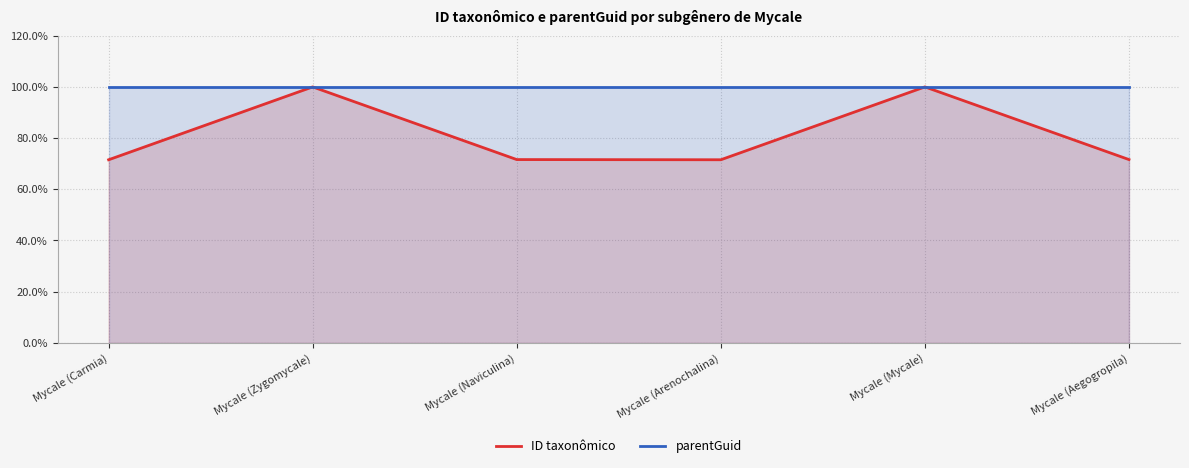

Which series changed the most between Mycale (Zygomycale) and Mycale (Arenochalina)?

ID taxonômico